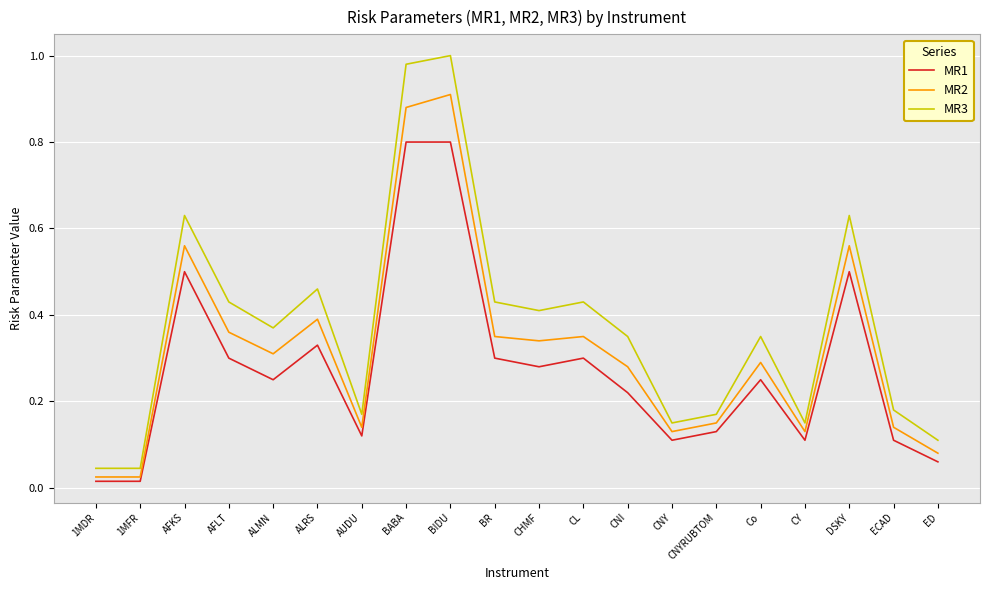

True or false: MR2 has a value of 0.3 at BR.

True